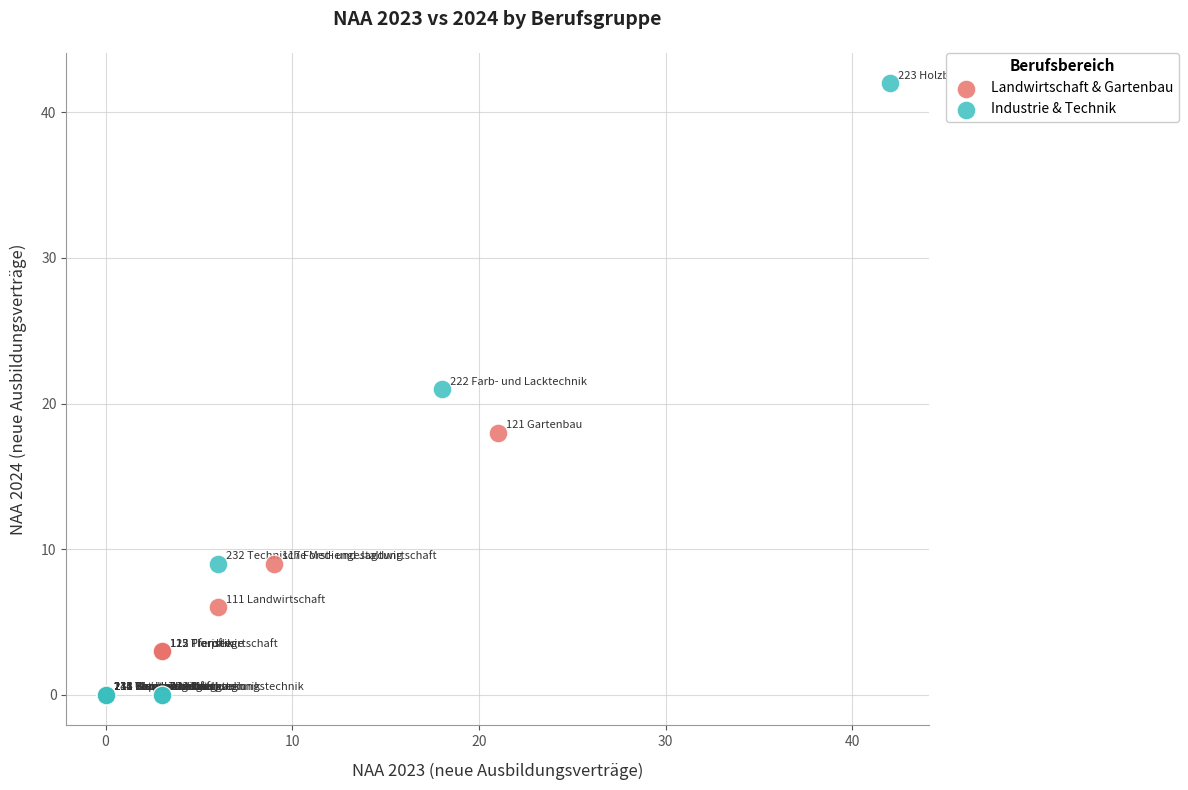

Which series has the widest spread of Y values?

Industrie & Technik